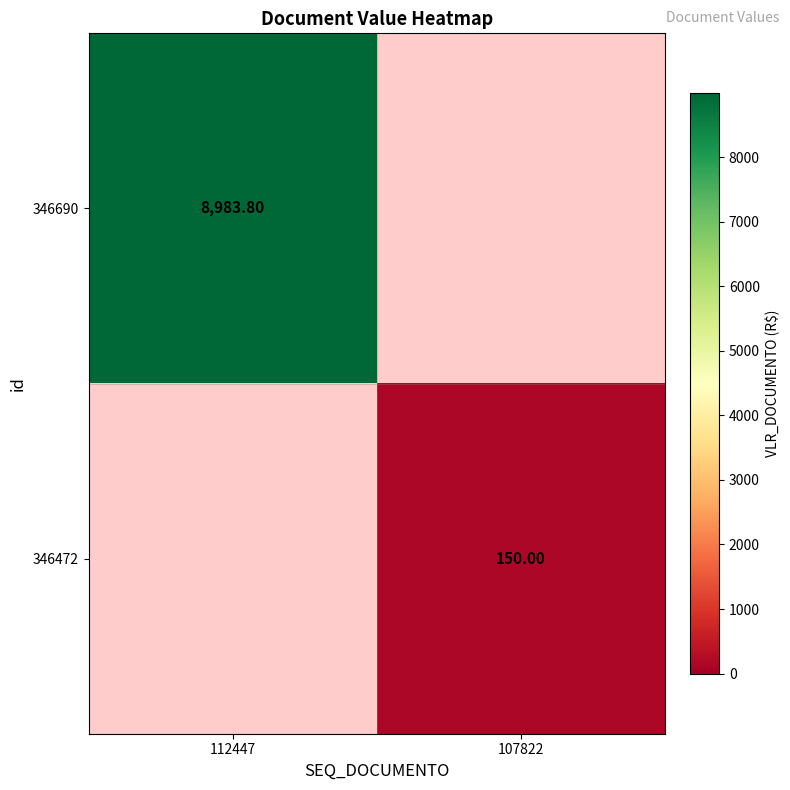

At 107822, list the series in order from smallest to largest.

row_0, row_1